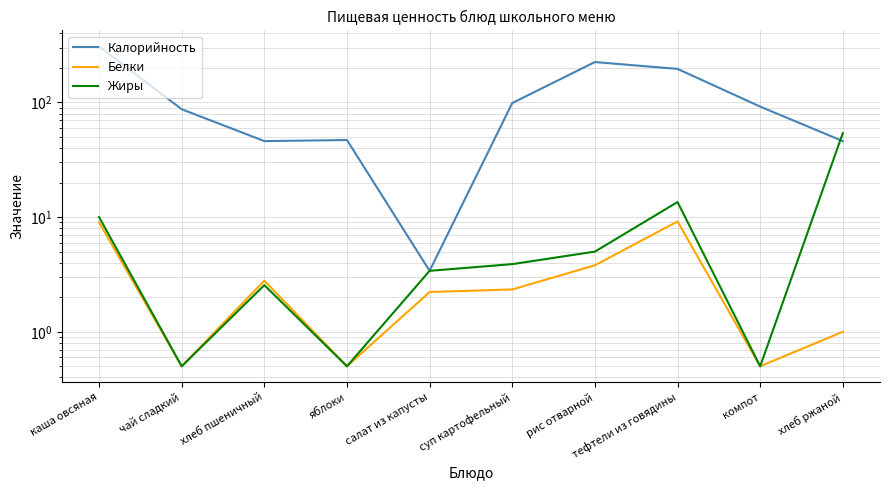

At how many categories does at least one series exceed 25?

9